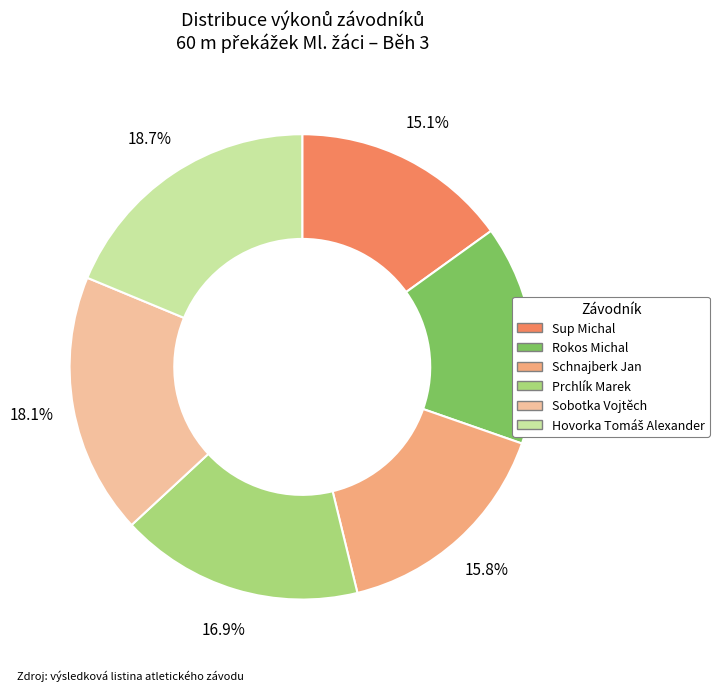

Combined, do Rokos Michal and Schnajberk Jan account for over 50%?

No